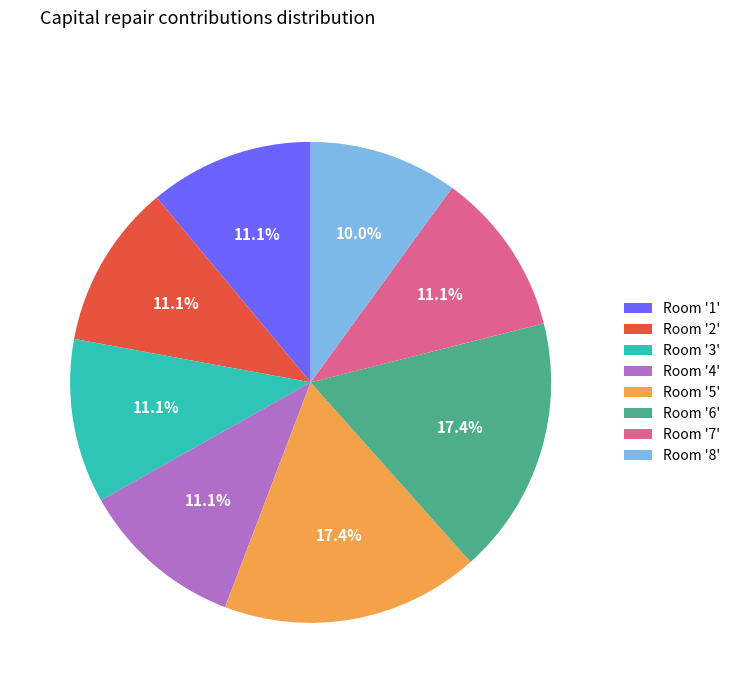

To the nearest percent, what is the difference between the largest and smallest slice percentages?

7%